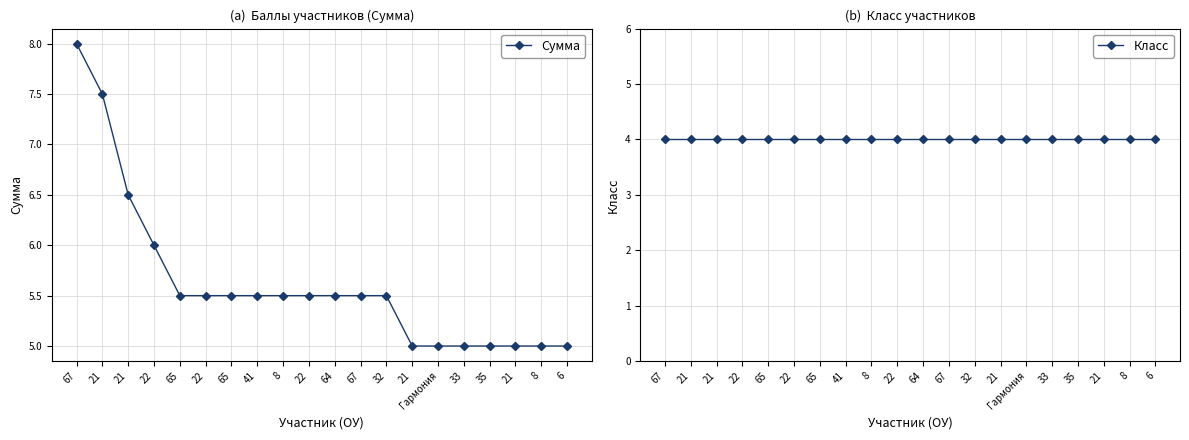

What value does the Сумма series have at 6?

5.0